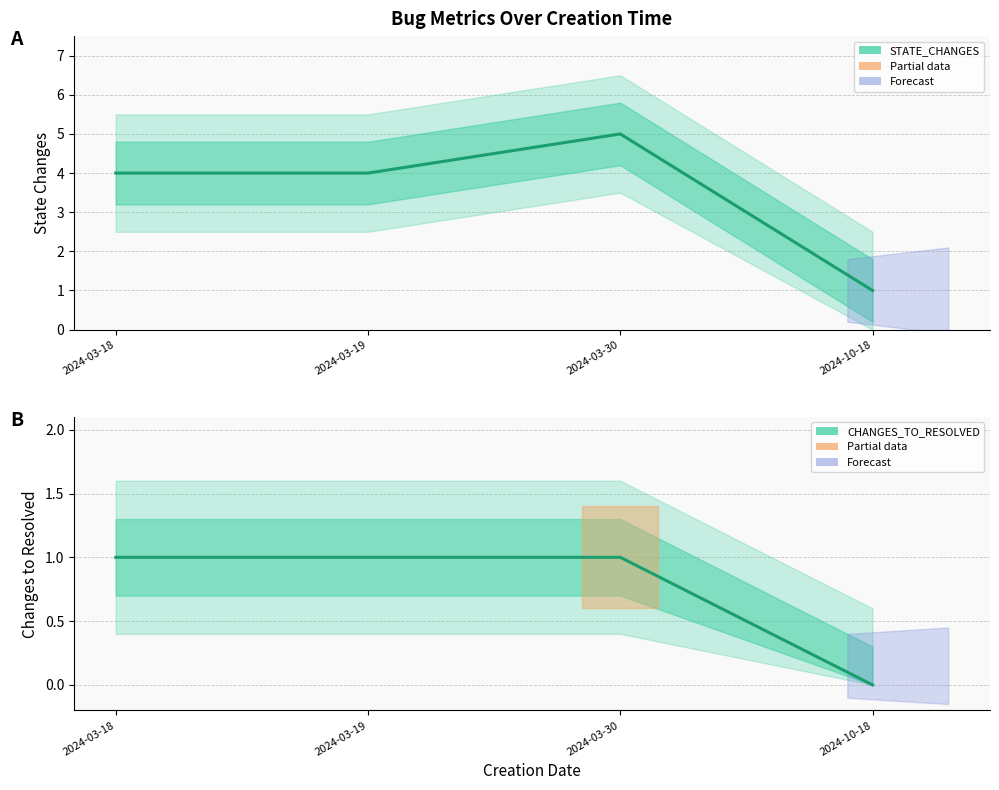

True or false: STATE_CHANGES (Estimate) has a value of 7 at 2024-03-18.

False